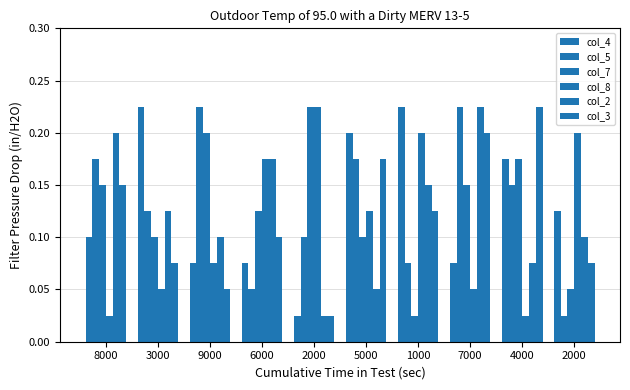

Reading left to right, what are all the values shown in this chart?

col_4: 0.1	0.2	0.1	0.1	0.0	0.2	0.2	0.1	0.2	0.1
col_5: 0.2	0.1	0.2	0.1	0.1	0.2	0.1	0.2	0.1	0.0
col_7: 0.1	0.1	0.2	0.1	0.2	0.1	0.0	0.1	0.2	0.1
col_8: 0.0	0.1	0.1	0.2	0.2	0.1	0.2	0.1	0.0	0.2
col_2: 0.2	0.1	0.1	0.2	0.0	0.1	0.1	0.2	0.1	0.1
col_3: 0.1	0.1	0.1	0.1	0.0	0.2	0.1	0.2	0.2	0.1